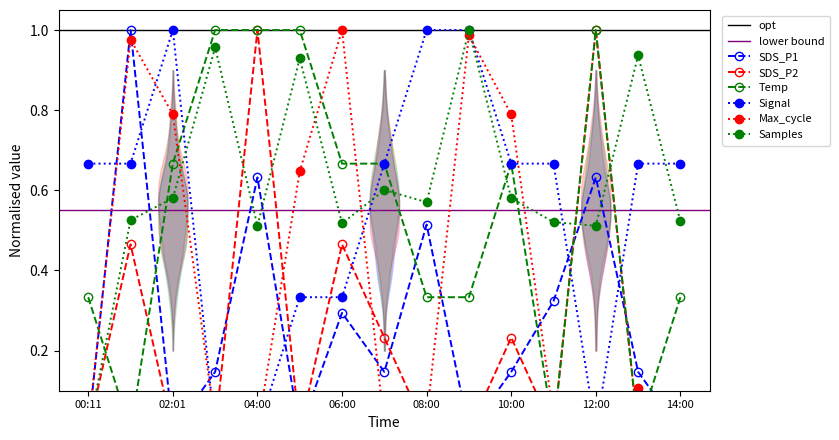

Is the value of SDS_P2 at 13:00 greater than the value of Samples at 12:00?

No